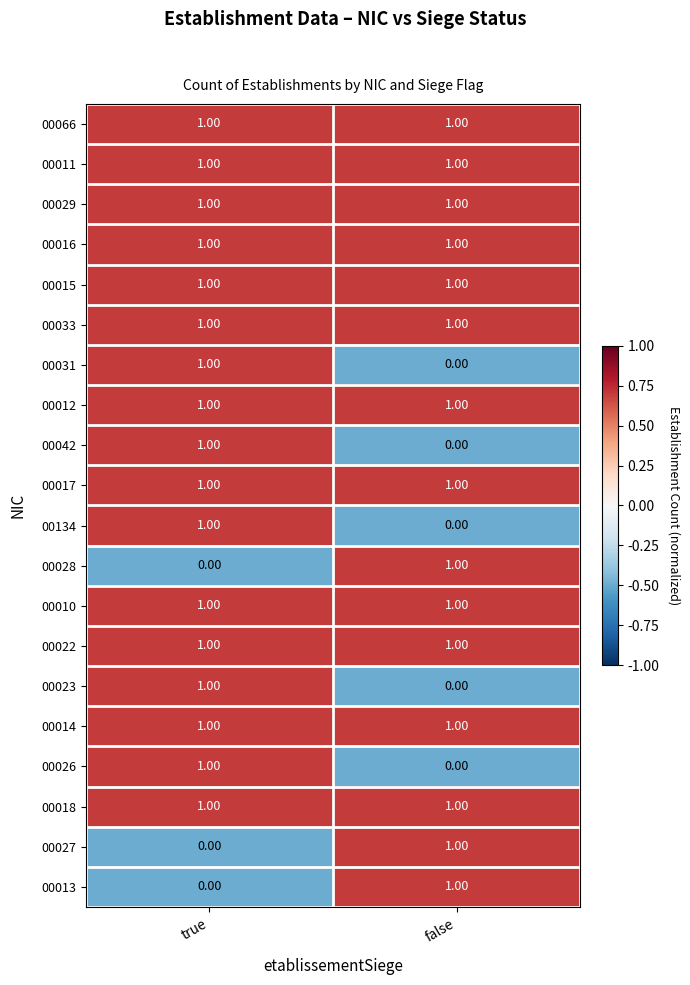

What is the total value across all series at false?

15